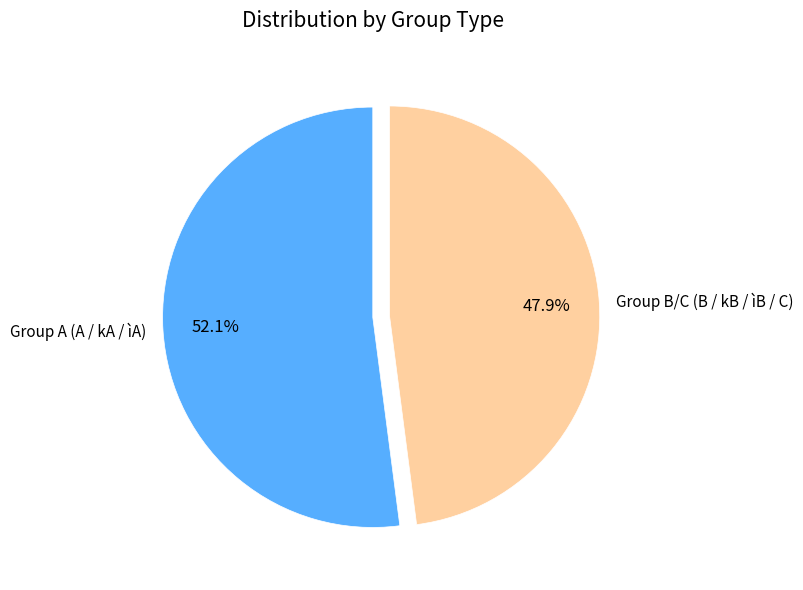

What percentage is NOT represented by Group B/C (B / kB / ìB / C)?

52.1%